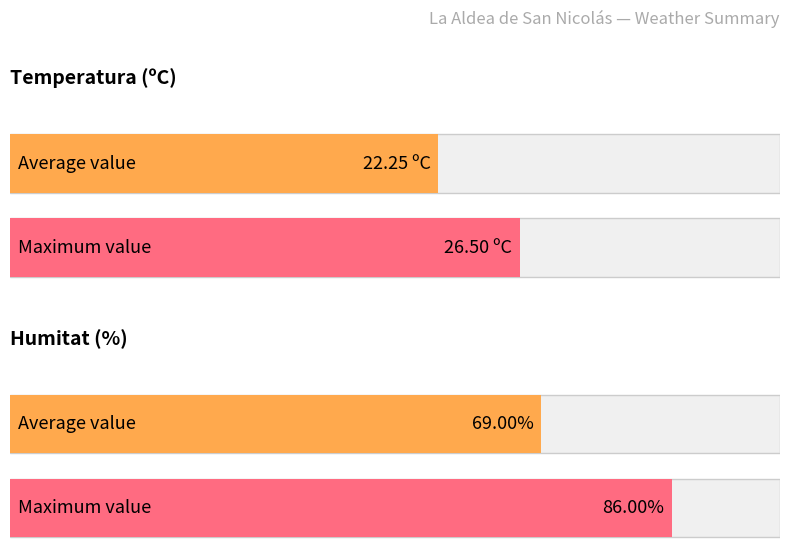

List the series in order of their peak value, lowest first.

Temperatura (ºC), Humitat (%)